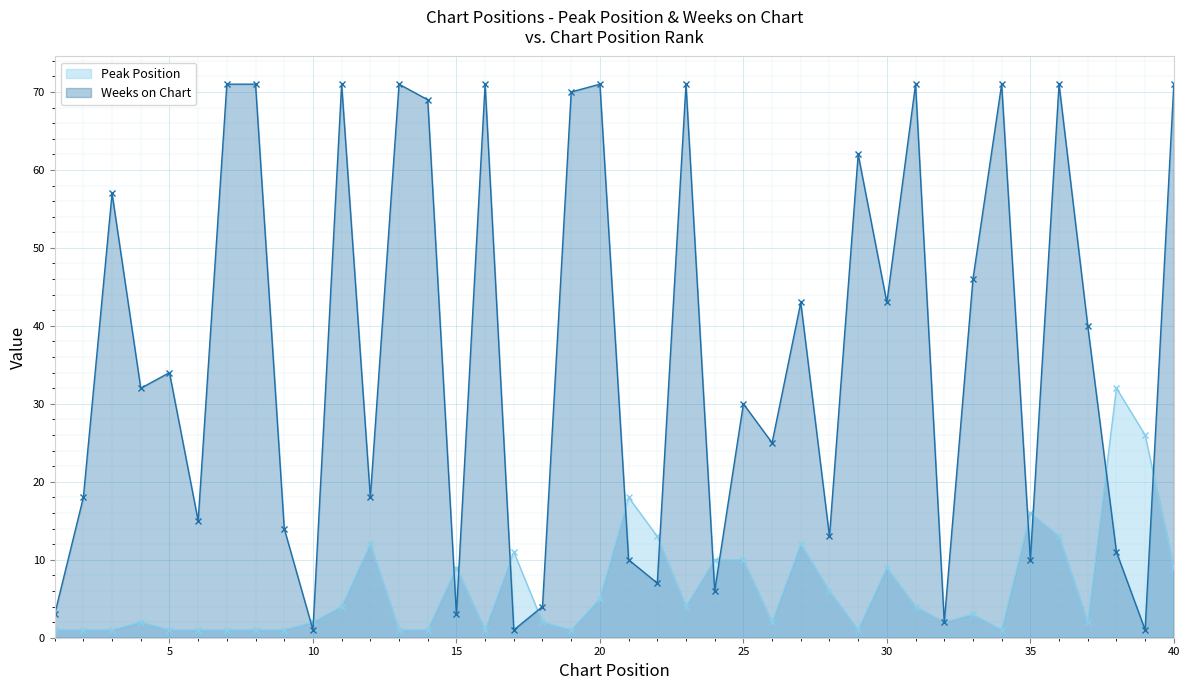

Count the number of data series in this chart.

2